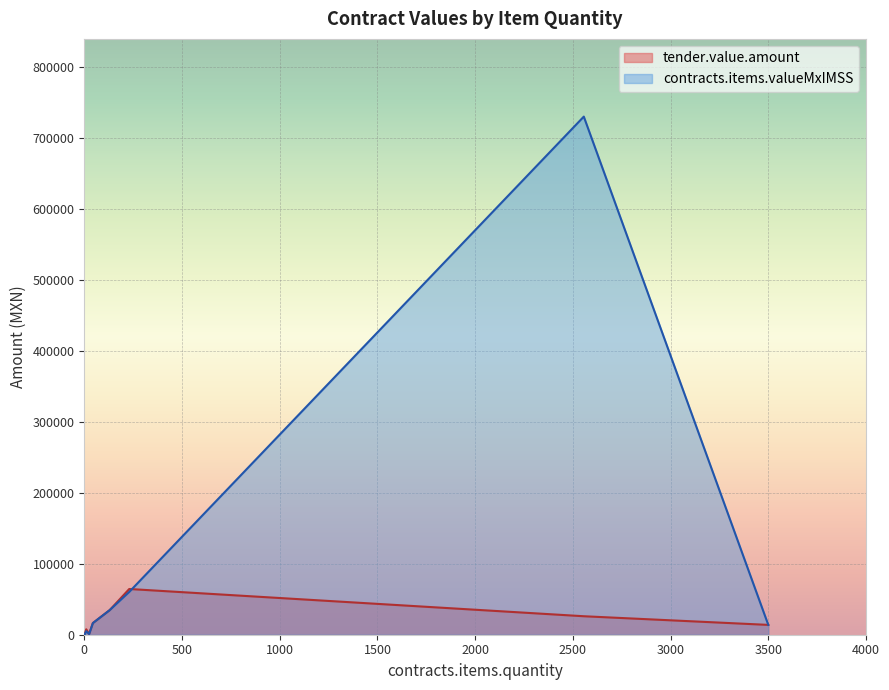

Which series ends up on top after the final intersection of contracts.items.valueMxIMSS and tender.value.amount?

contracts.items.valueMxIMSS